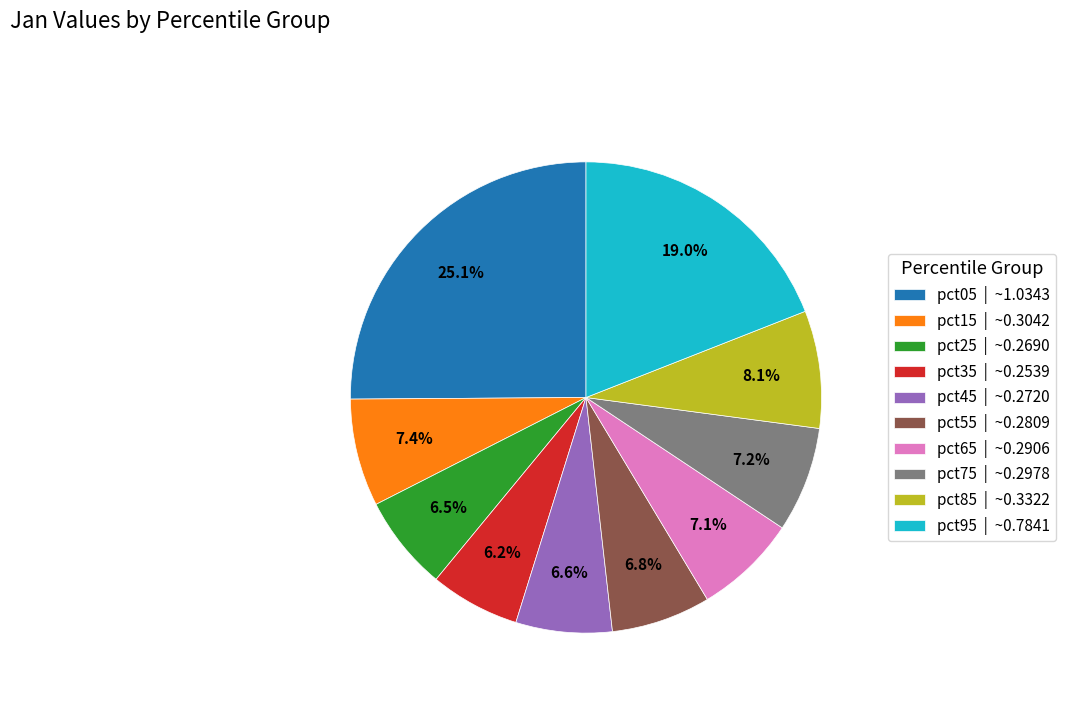

What percentage is NOT represented by pct05?

74.9%